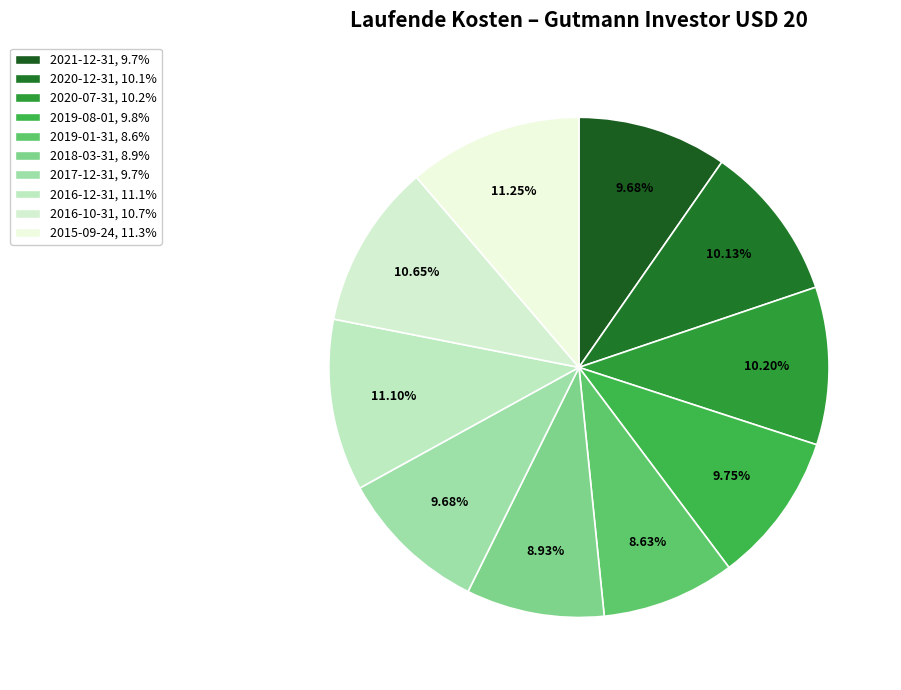

To the nearest percent, what is the combined percentage of 2019-08-01 and 2020-12-31?

20%